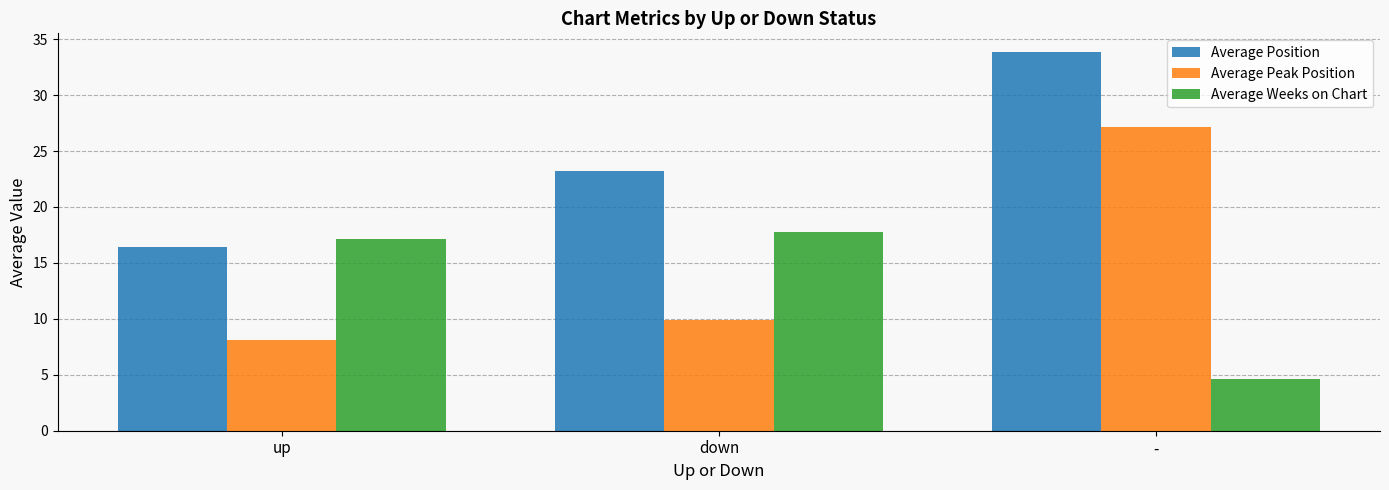

Rank the categories by Average Weeks on Chart value from highest to lowest.

down, up, -